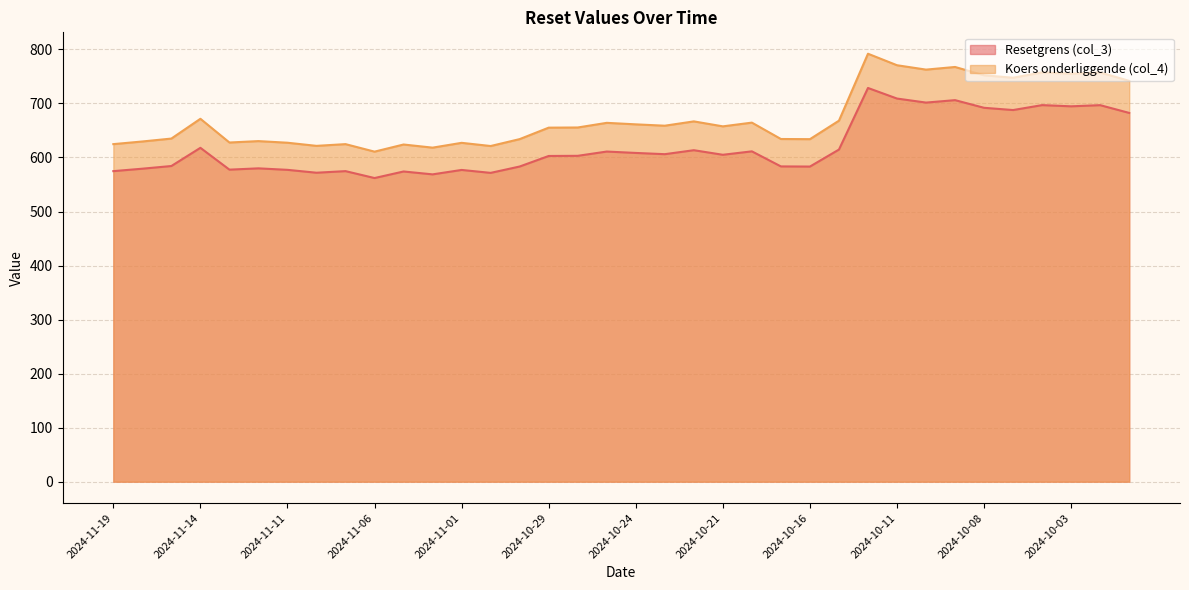

What is the difference between the highest and lowest values at 2024-10-02?

60.6